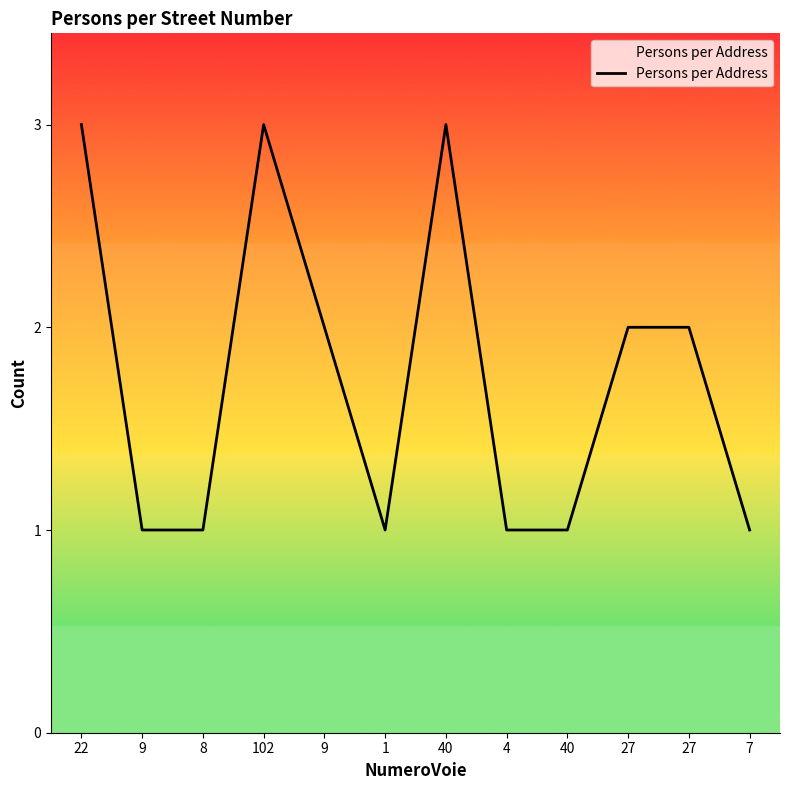

Which has a higher value, 9 or 7?

9